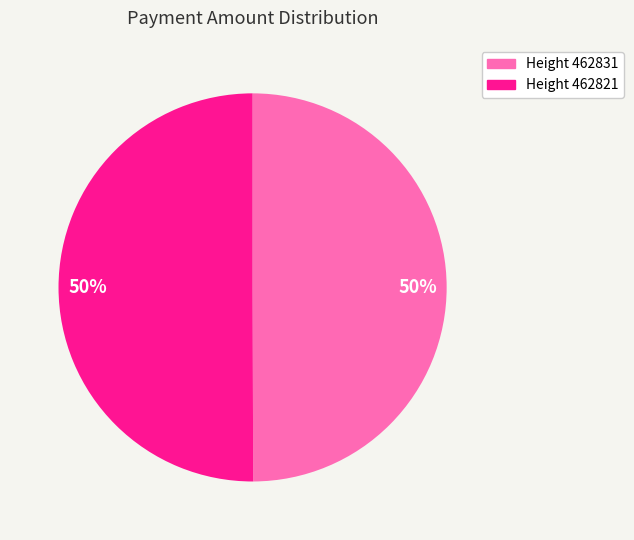

To the nearest percent, what is the average slice percentage?

50%